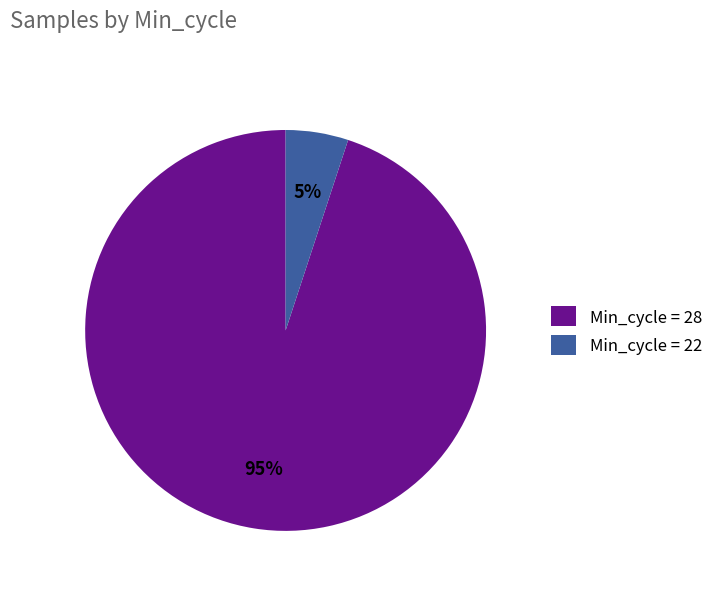

To the nearest percent, what portion does Min_cycle = 22 represent?

5%